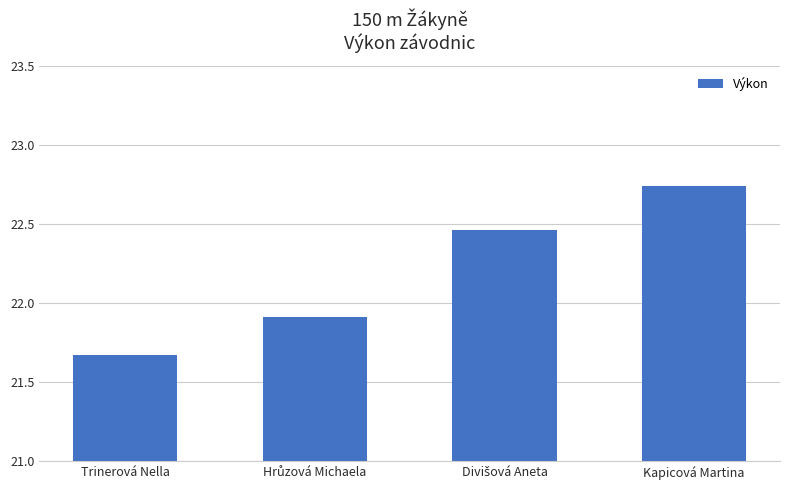

What is the sum of all values?

88.8